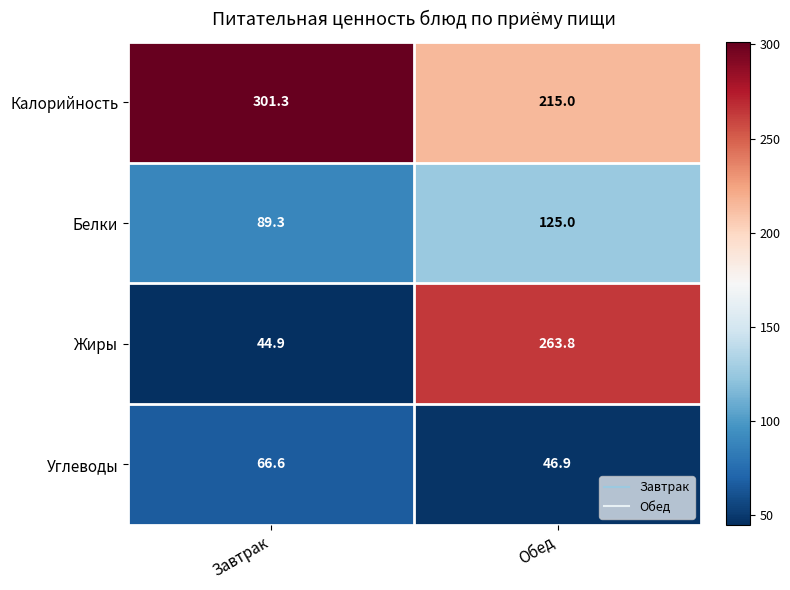

What is the spread (max minus min) of values at Обед?

216.9